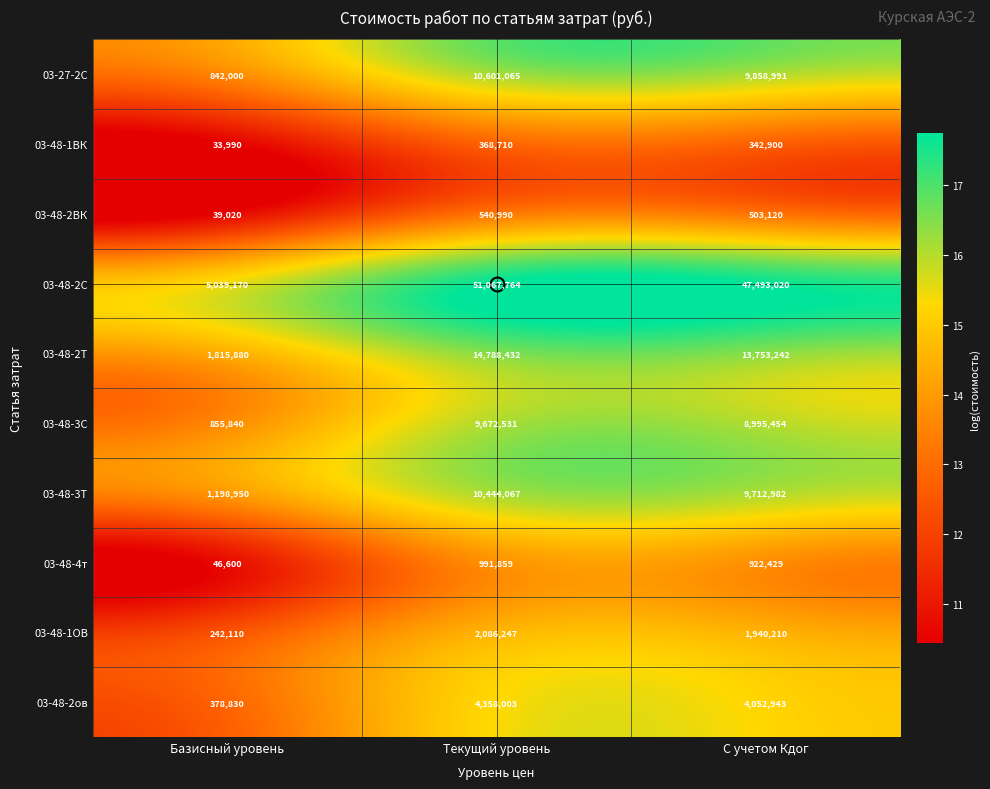

What is the smallest value displayed?

33990